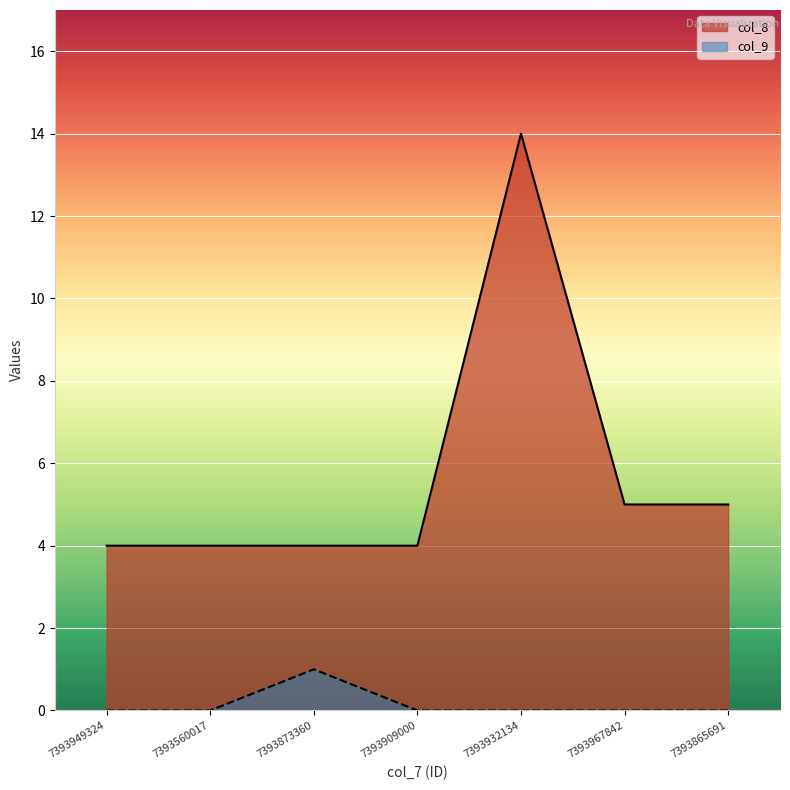

Which category has the highest value in the col_9 series?

7393873360